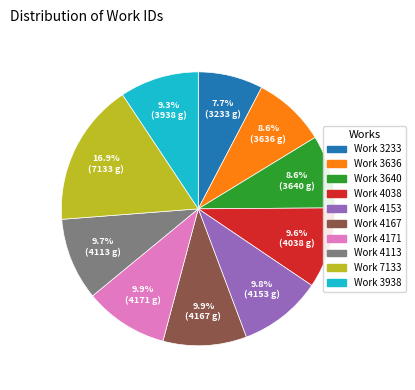

Approximately how many times larger is the value at Work 4167 compared to Work 7133?

0.6